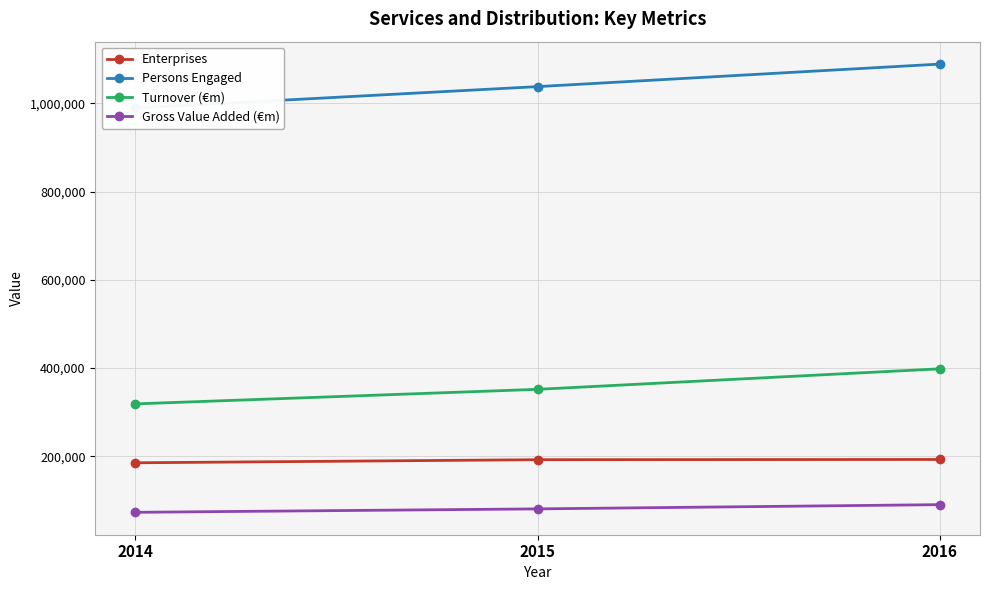

Reading left to right, list all the values displayed in this chart.

Enterprises: 2014=185531	2015=192545	2016=193081
Persons Engaged: 2014=989231	2015=1037683	2016=1088732
Turnover (€m): 2014=318981	2015=351964	2016=398393
Gross Value Added (€m): 2014=73354	2015=81108	2016=90710